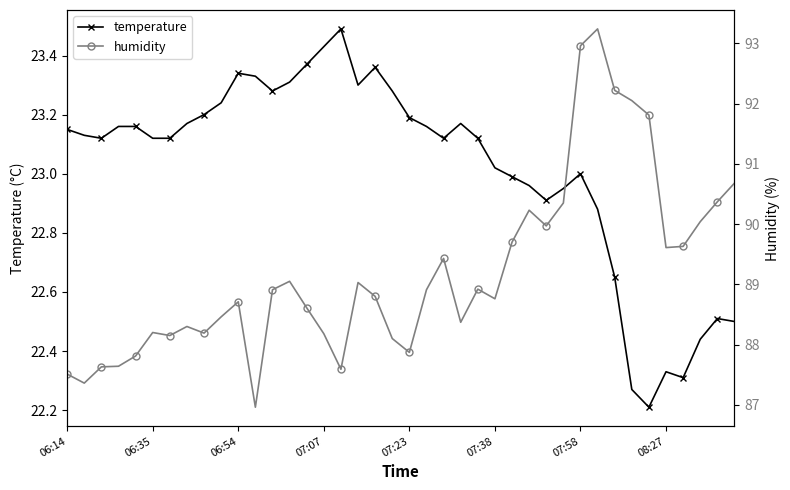

True or false: temperature has more than 1 interior local peaks.

True